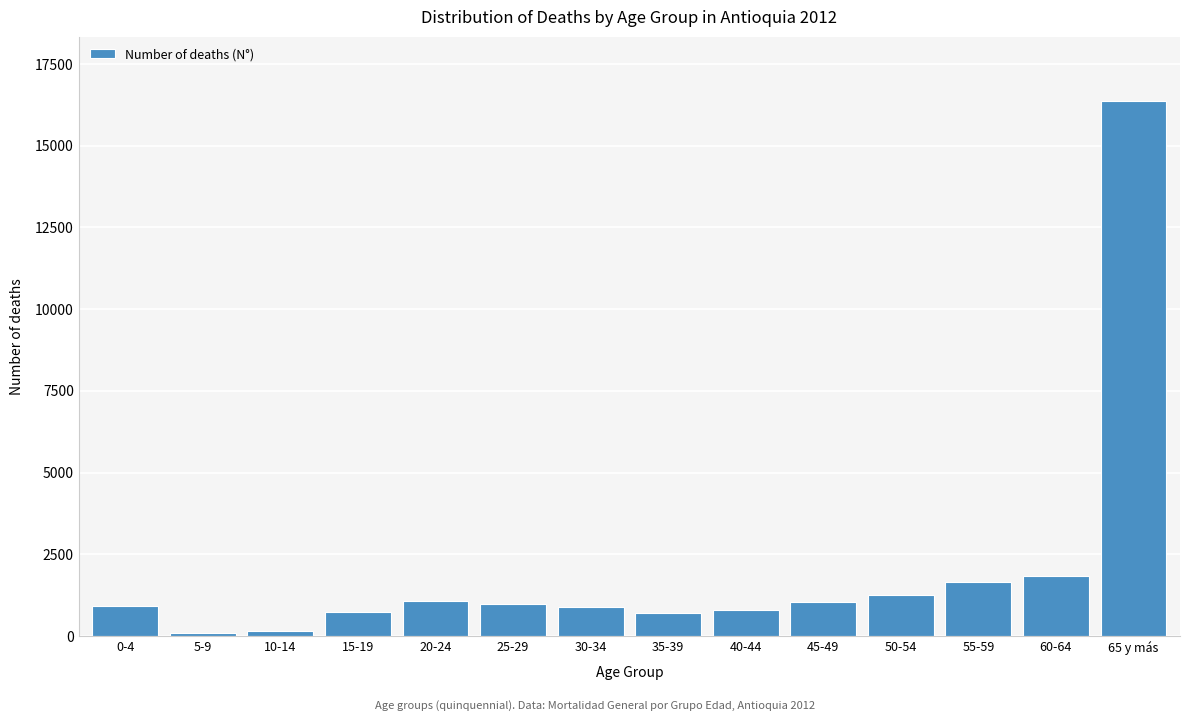

What is the label of the 2nd bar from the right?

60-64